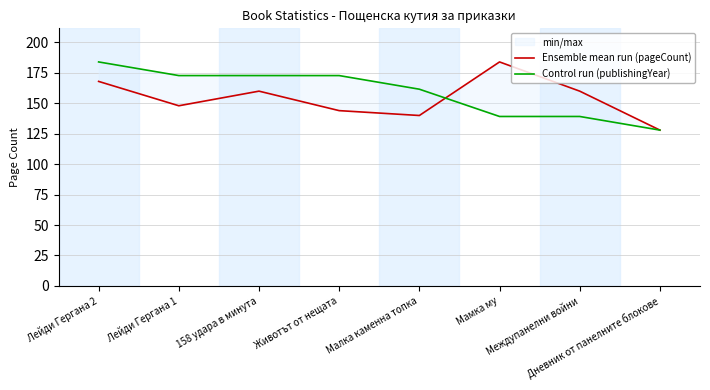

The Ensemble mean run (pageCount) series shows 160.0 at 158 удара в минута. True or false?

True